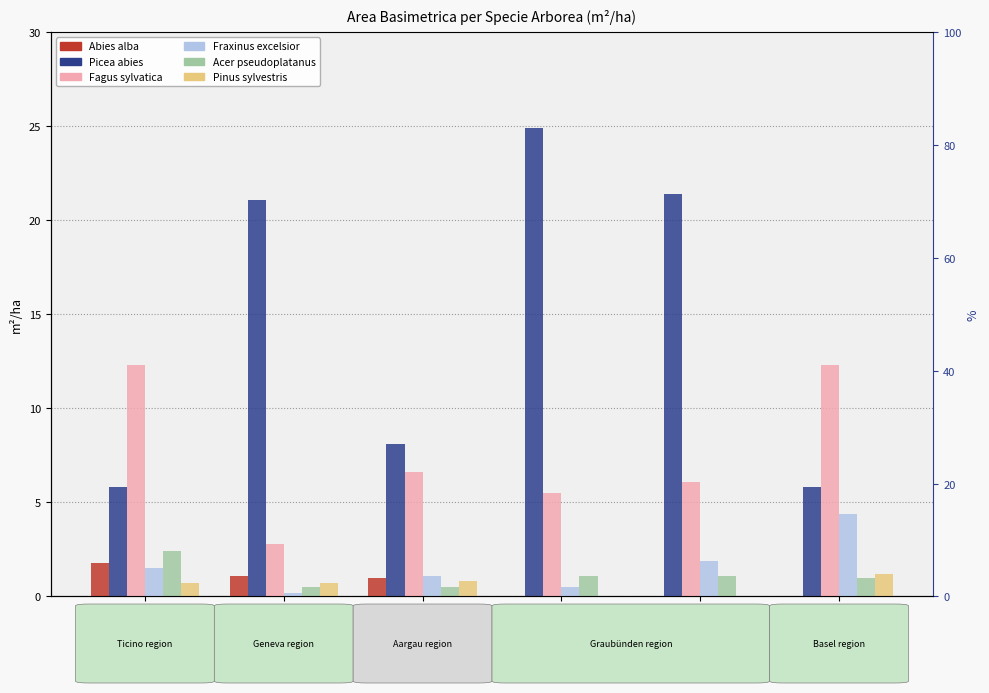

What is the difference between the Fagus sylvatica values at BSBL03 and AG03?

0.5